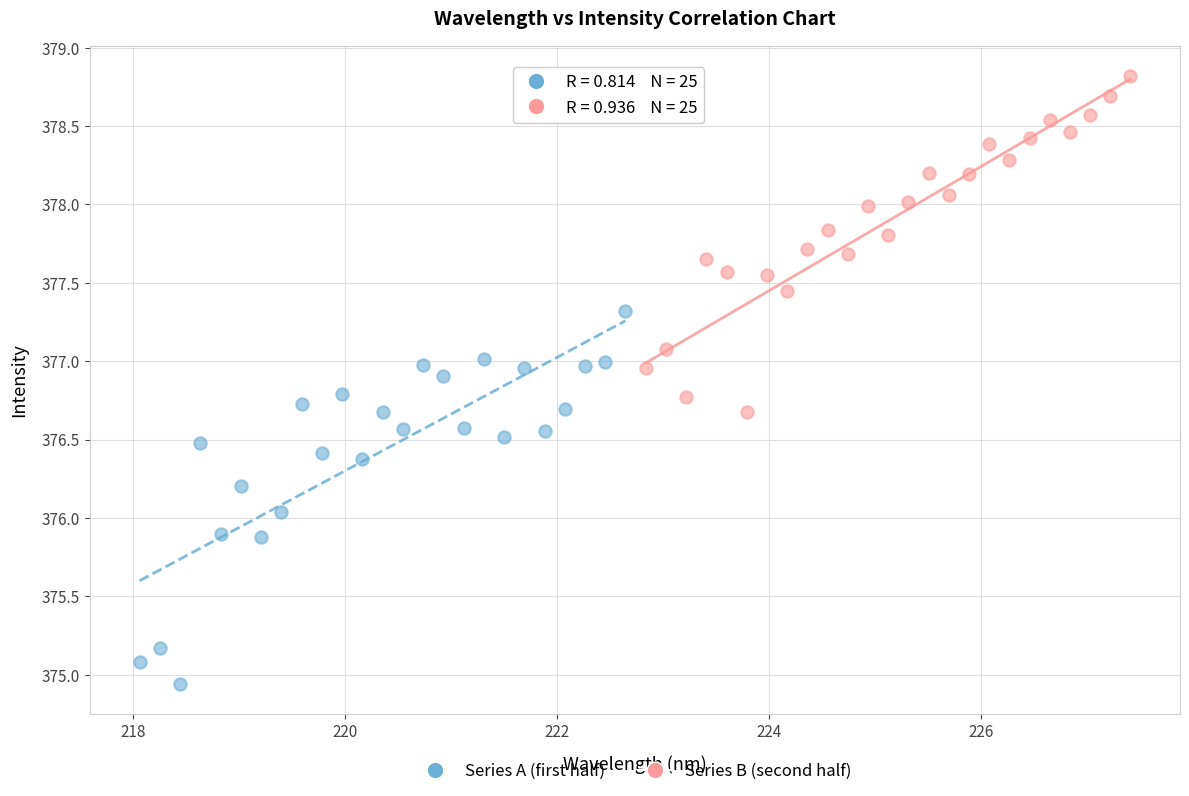

Which series contains the highest Y value?

Series B (second half)